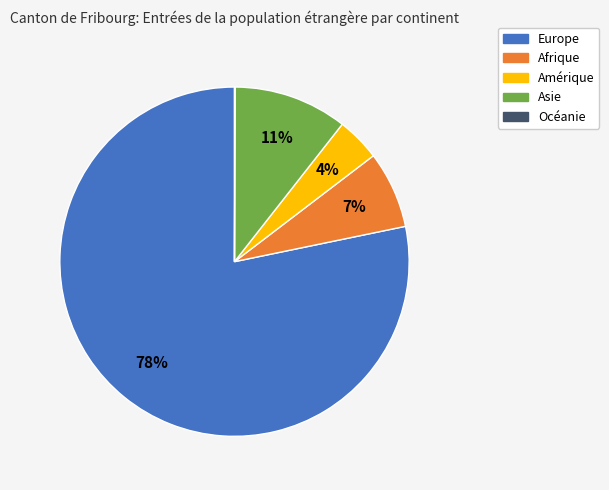

Which has a higher value, Afrique or Amérique?

Afrique